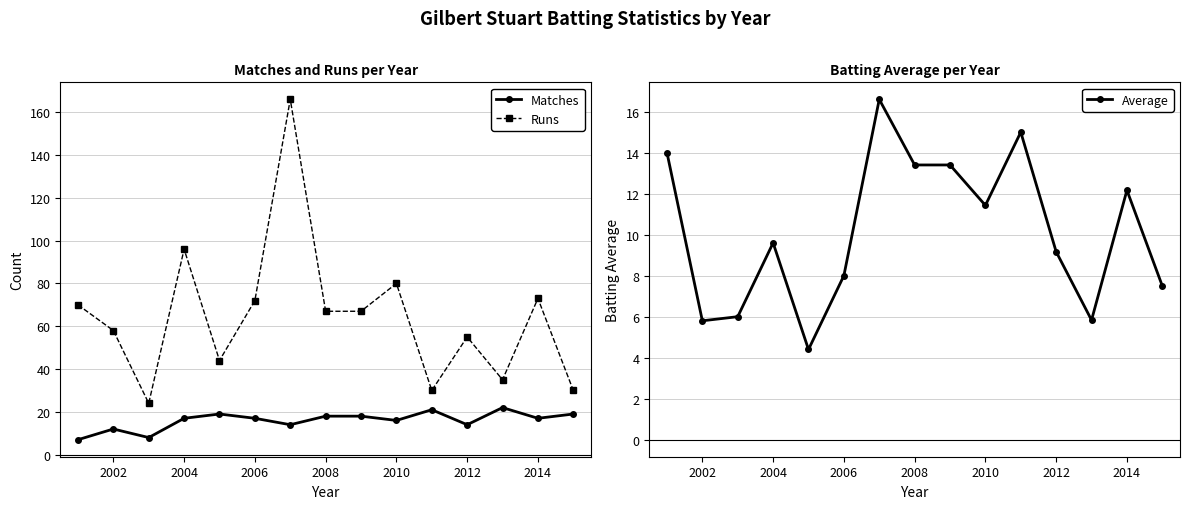

How many interior local valleys does the Average series have?

4